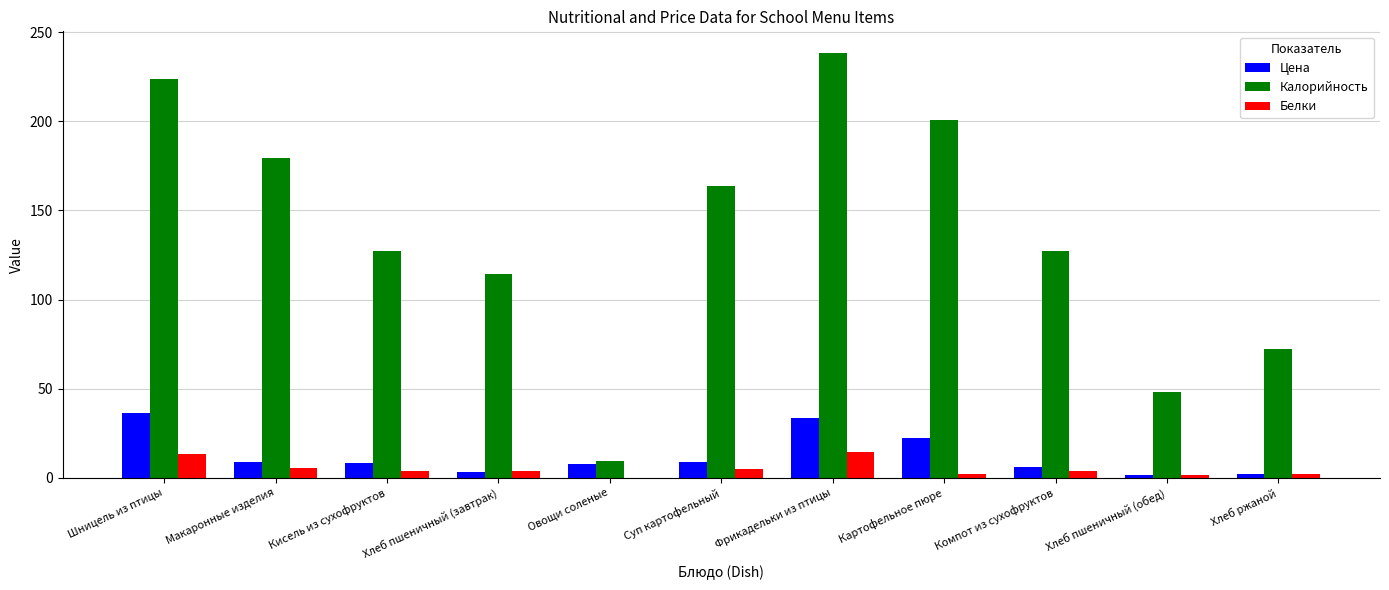

Which series has the largest total across all categories?

Калорийность